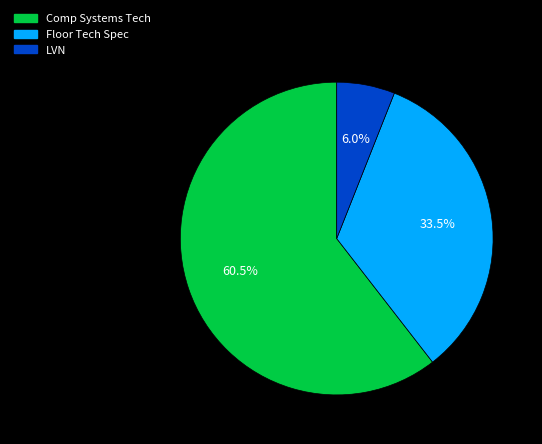

Which has a higher value, Comp Systems Tech or LVN?

Comp Systems Tech